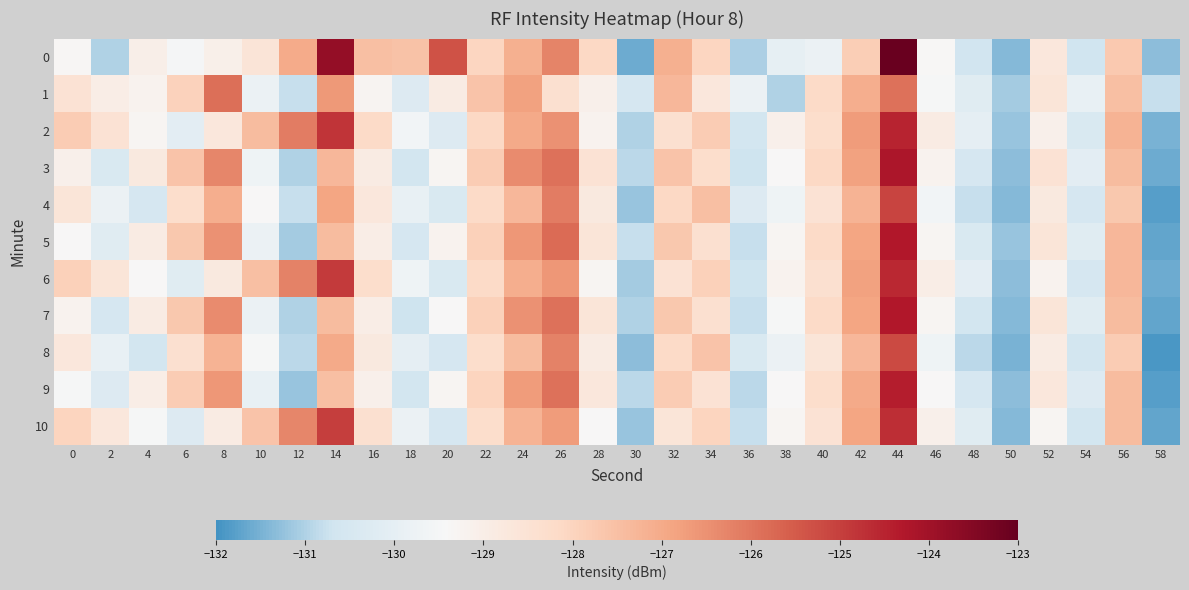

What is the total value across all series at 50?

-1444.5